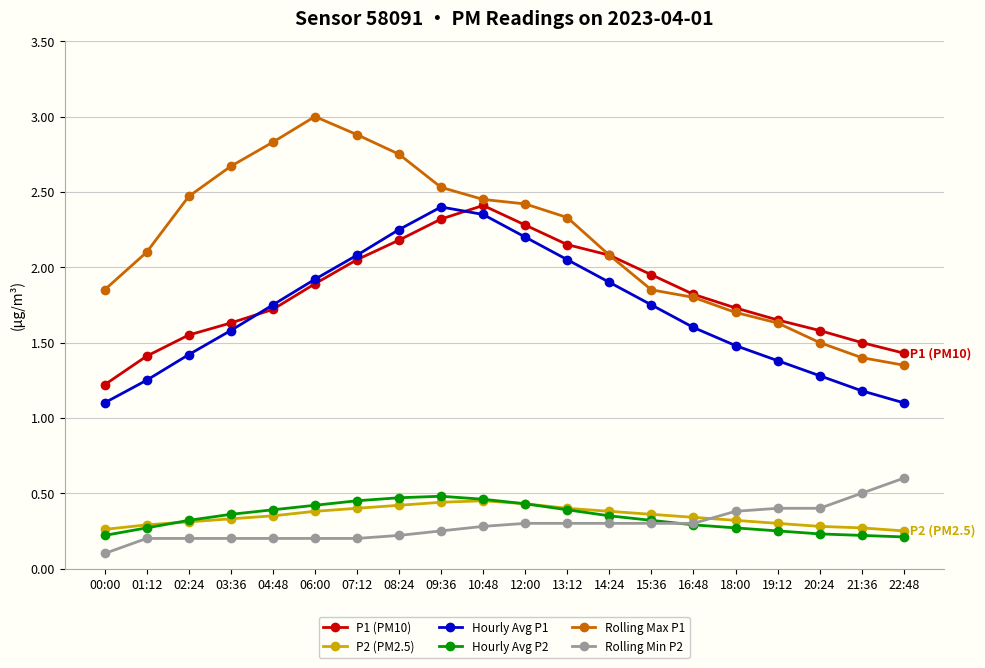

Between 07:12 and 19:12, which series saw the biggest shift?

Rolling Max P1